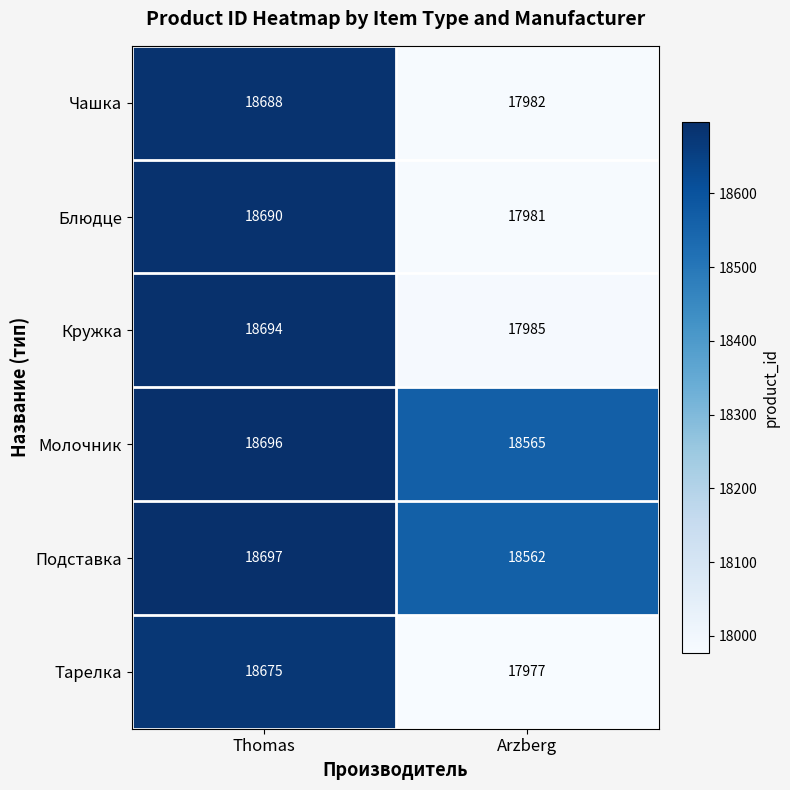

Which category has the highest value across all series?

Thomas